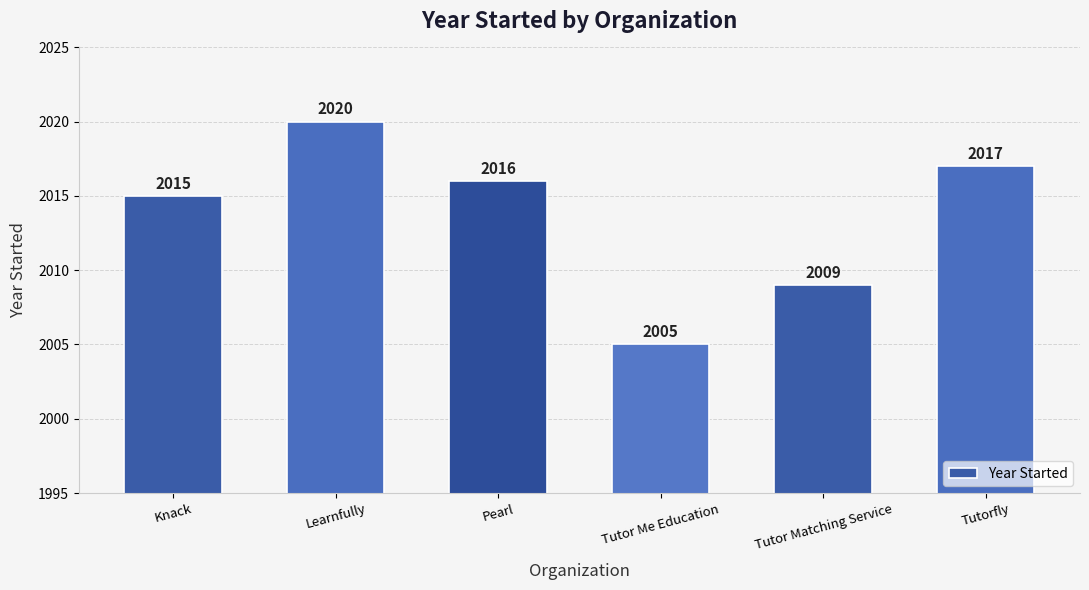

Which has a higher value, Pearl or Knack?

Pearl